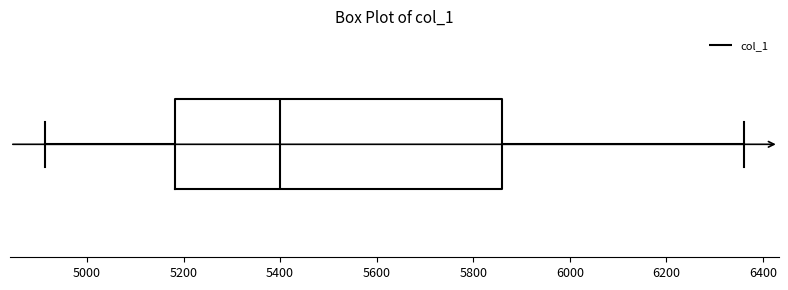

Where does the right whisker of the box end on the x-axis? The values are not printed on the chart, so give them approximately, as read against the axis.

6360